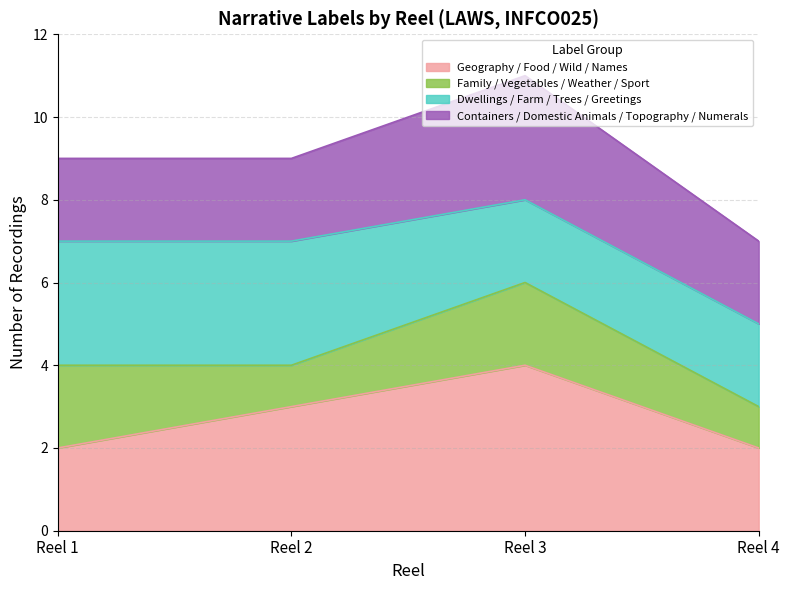

What is the maximum value for Geography / Food / Wild / Names?

4